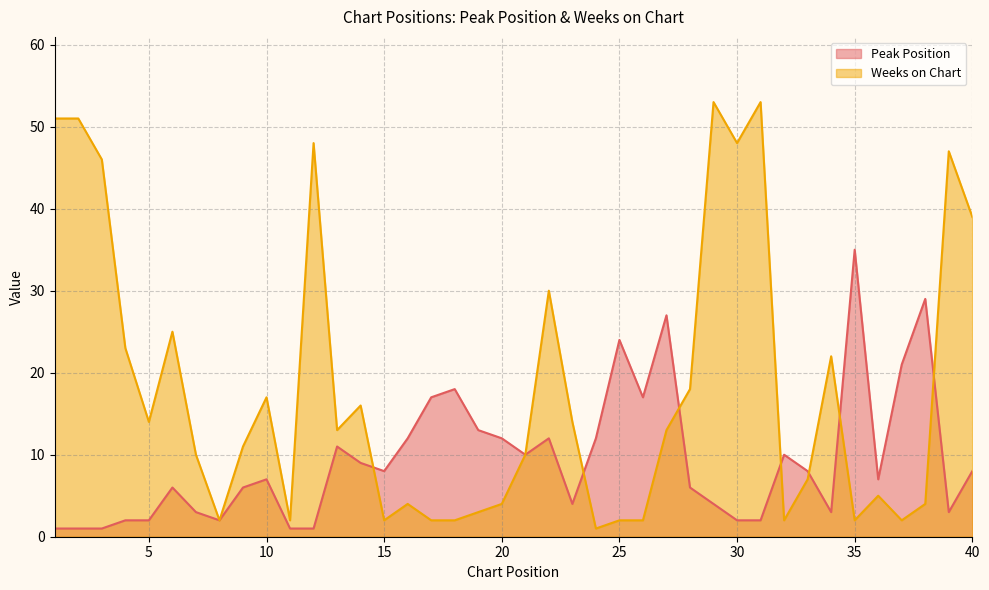

What is the sum of the Weeks on Chart values at 18 and 30?

50